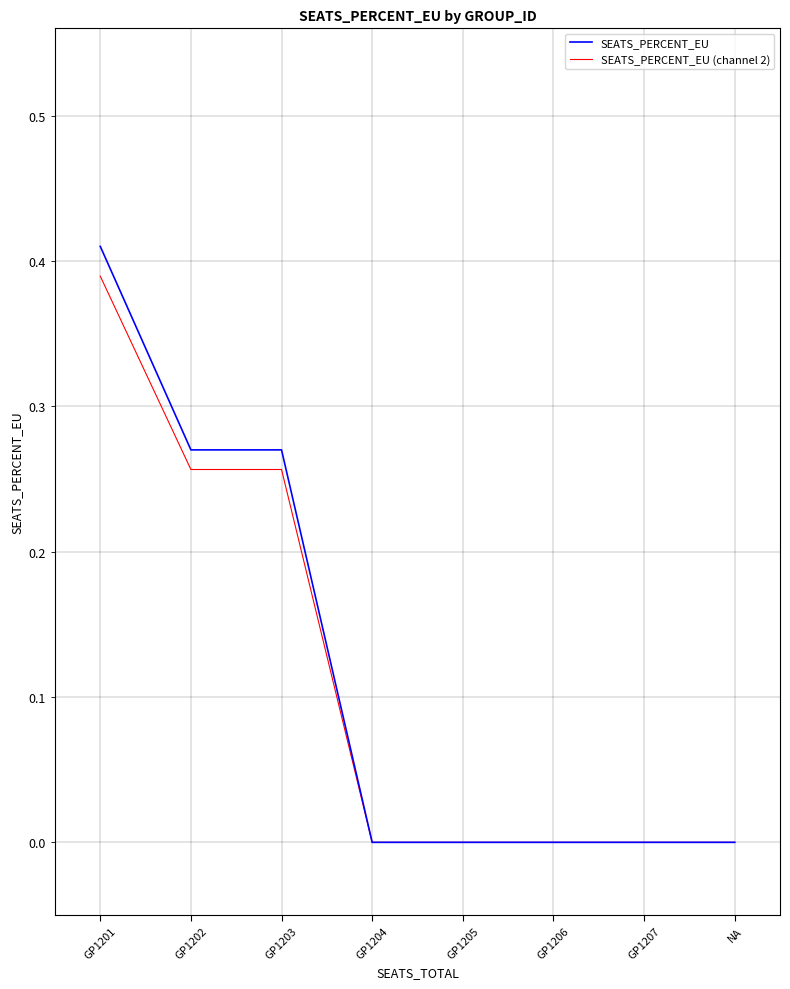

Which series has the largest range (max minus min)?

SEATS_PERCENT_EU